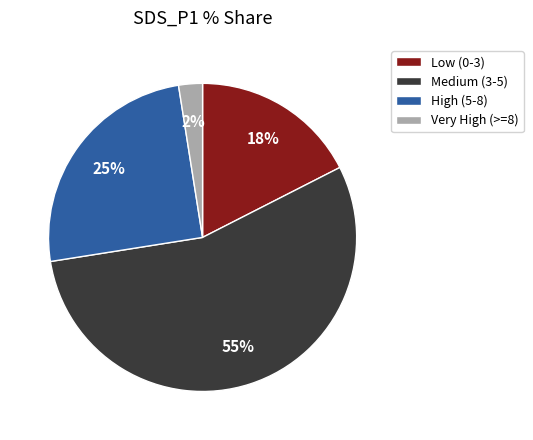

To the nearest percent, what is the average slice percentage?

25%